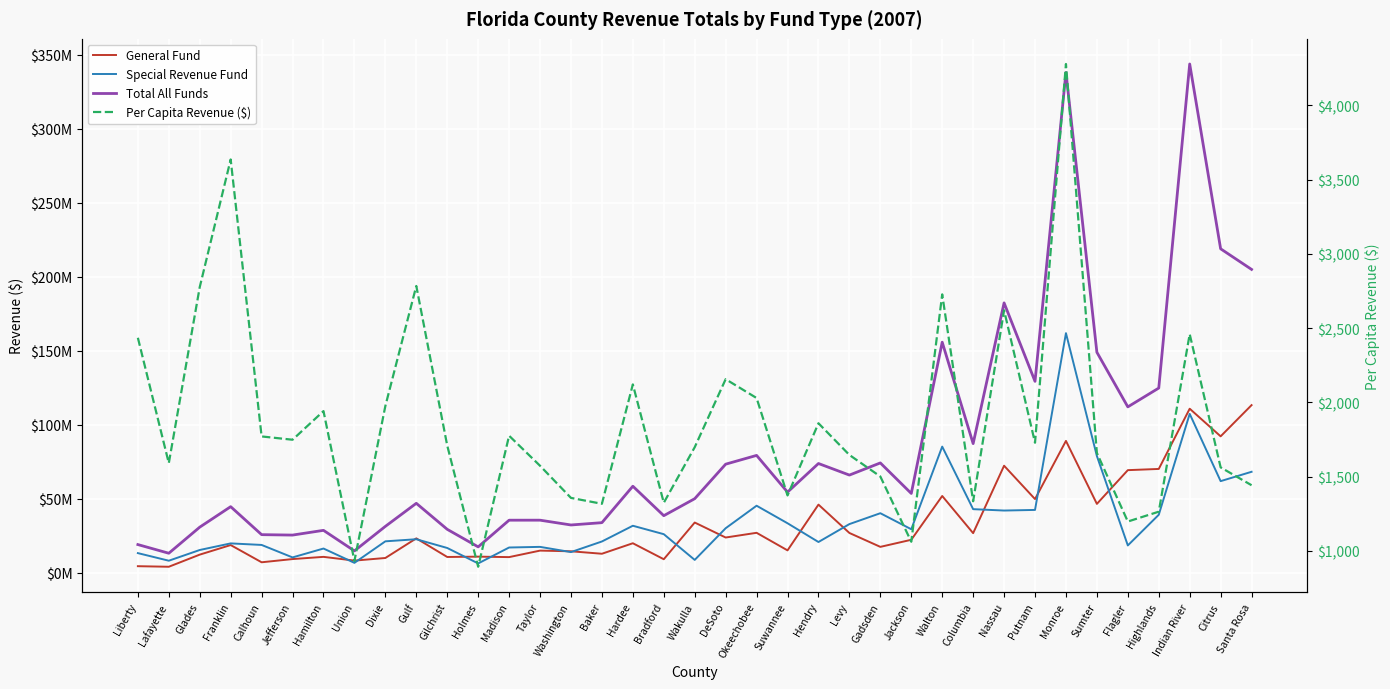

What is the sum of the Per Capita Revenue ($) values at Lafayette and Gilchrist?

3298.7